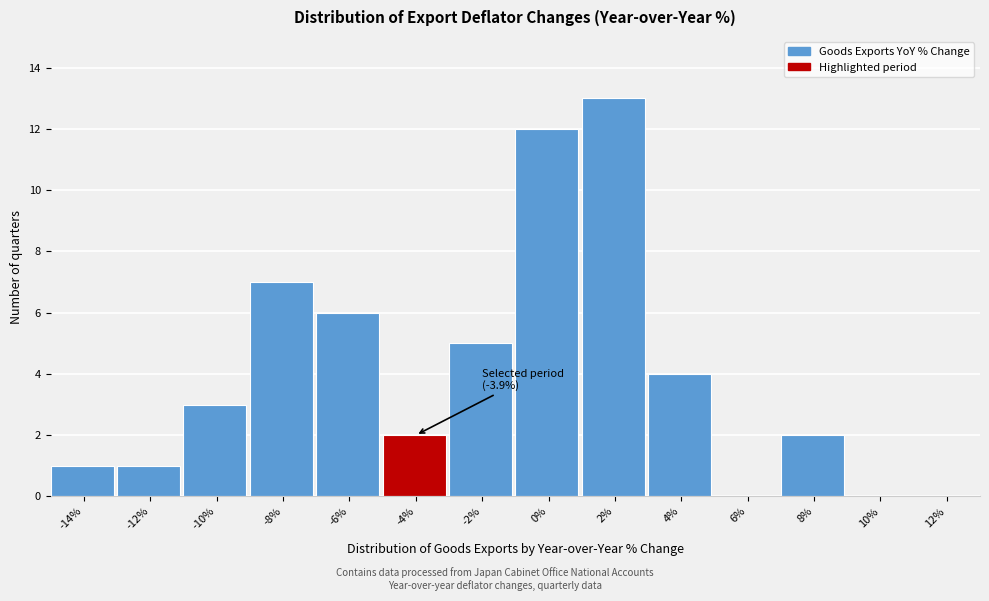

Reading right to left, what are all the values shown in this chart?

12%=0	10%=0	8%=2	6%=0	4%=4	2%=13	0%=12	-2%=5	-4%=2	-6%=6	-8%=7	-10%=3	-12%=1	-14%=1